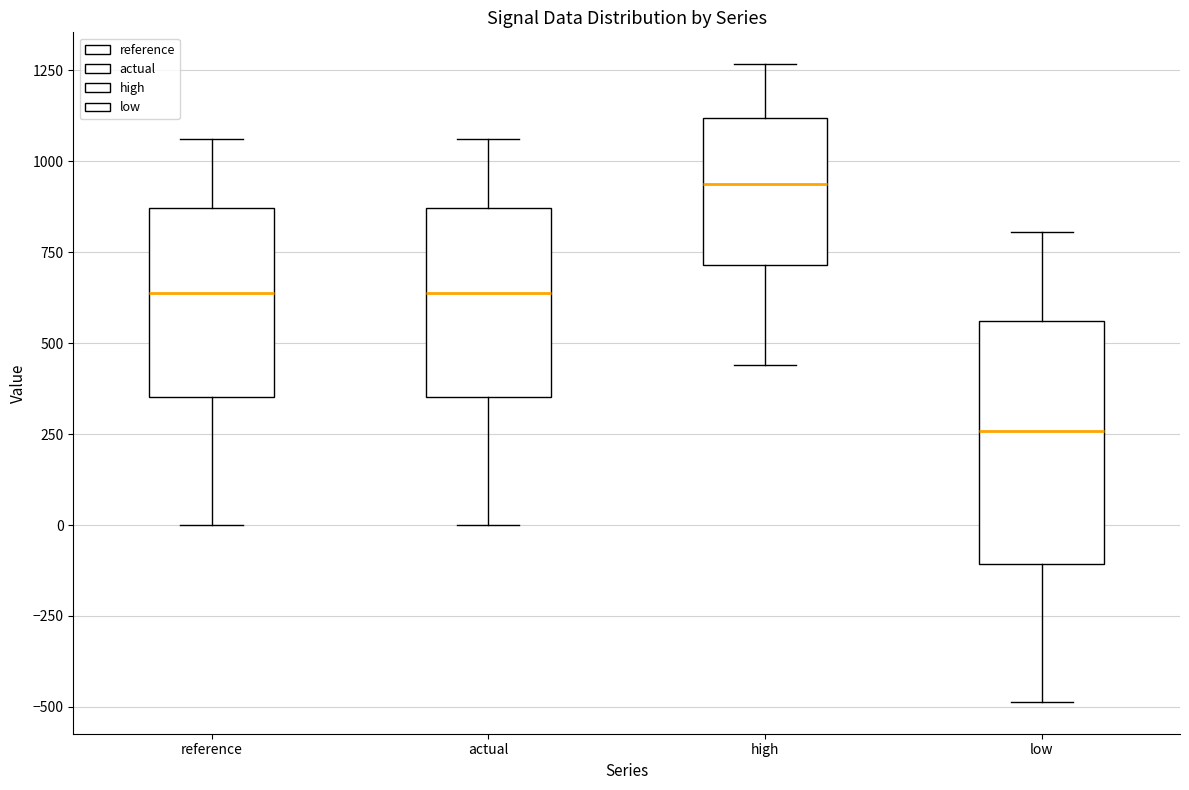

Where does the lower whisker of the box for low end on the y-axis? The values are not printed on the chart, so give them approximately, as read against the axis.

-500